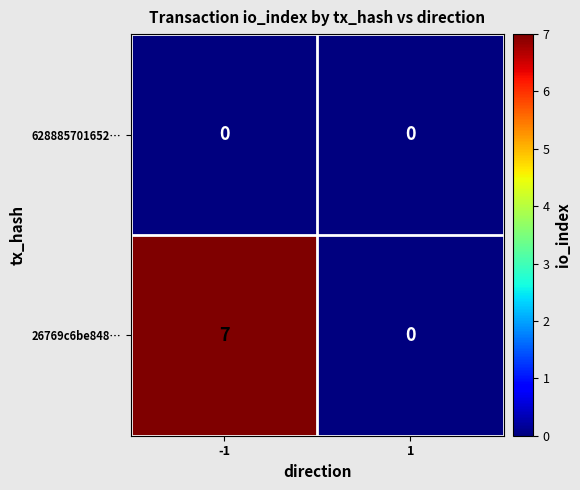

Reading left to right, what are all the values shown in this chart?

628885701652…: -1=0	1=0
26769c6be848…: -1=7	1=0